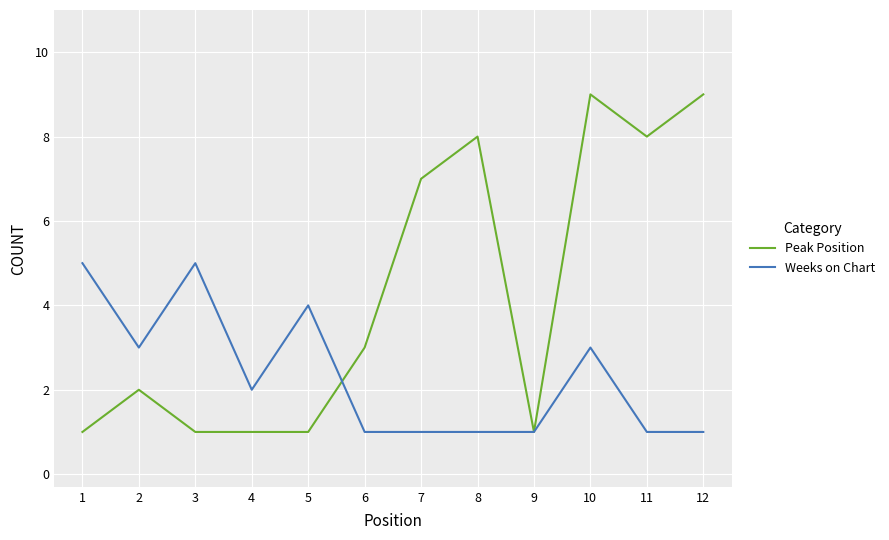

Is the value of Weeks on Chart at 5 greater than the value of Peak Position at 8?

No